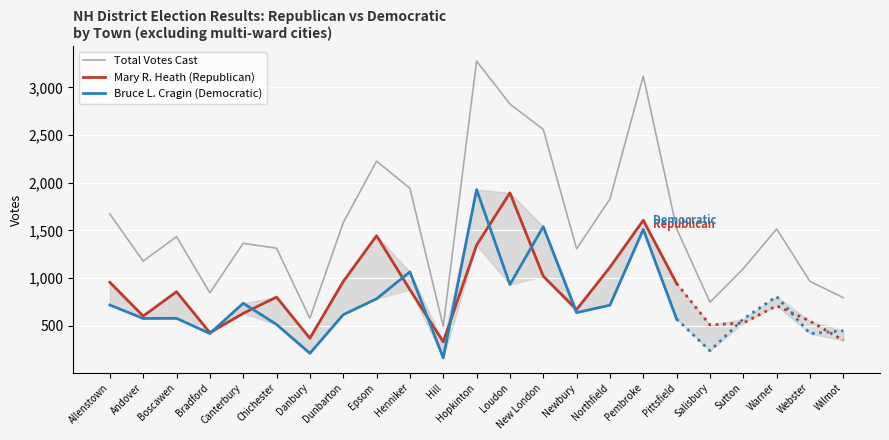

What is the sum of all Bruce L. Cragin (Democratic) values?

16678